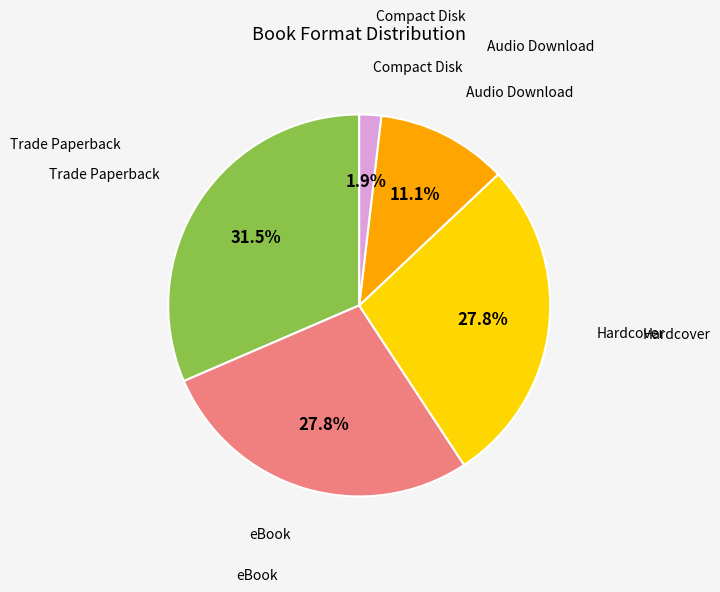

Is there a majority slice in this chart?

No